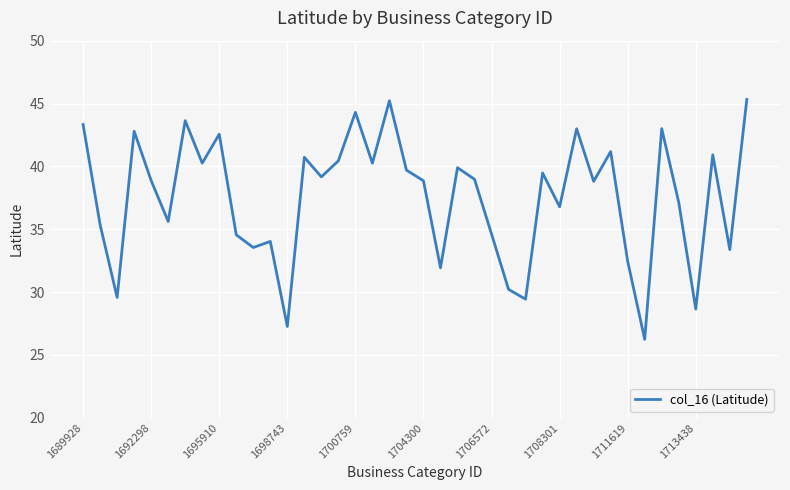

What is the difference between the maximum and minimum values?

19.1